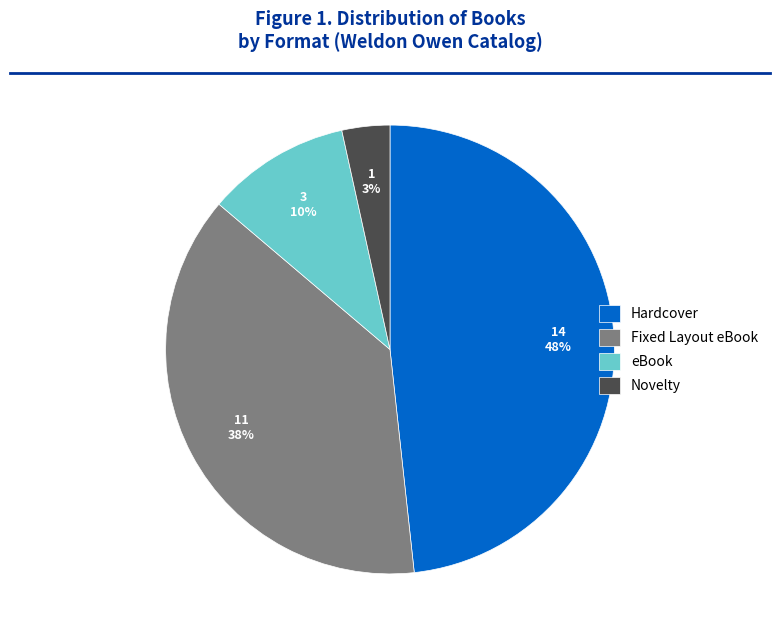

What is the largest slice in the pie chart?

Hardcover